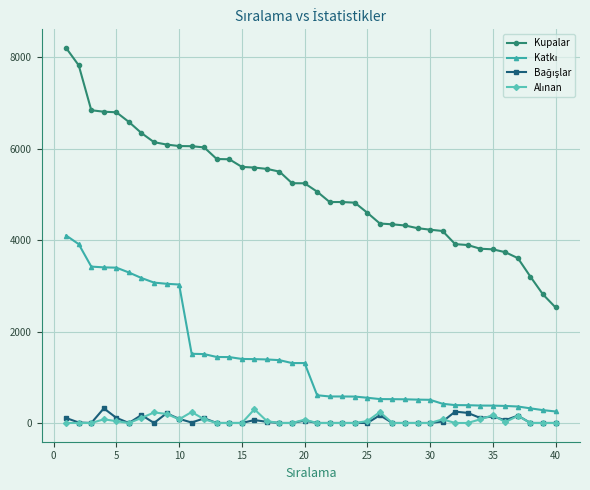

What is the minimum value for Kupalar?

2529